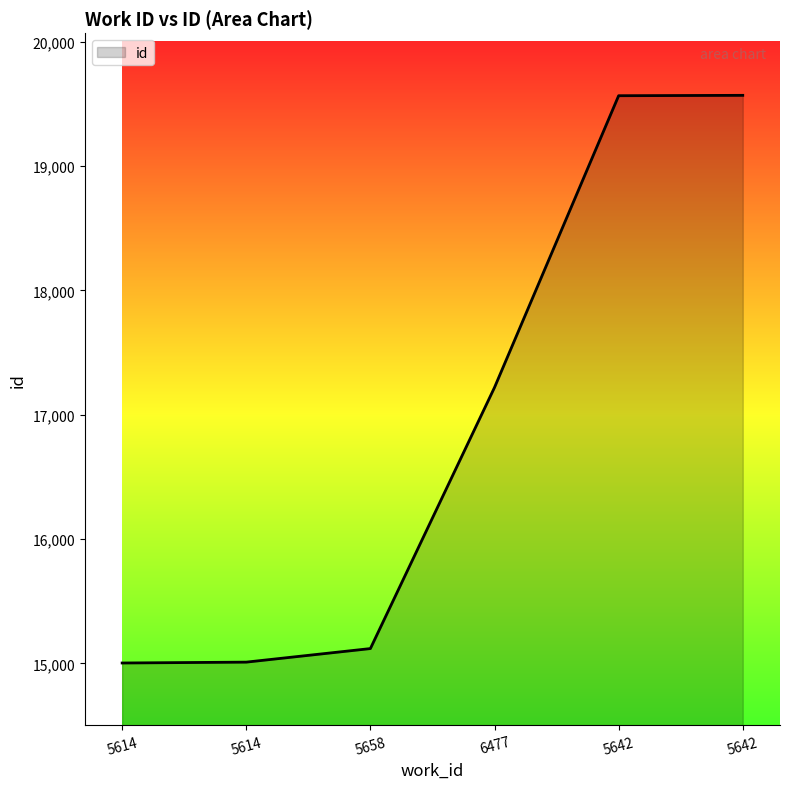

What is the change in value from 5614 to 5642?

+4555